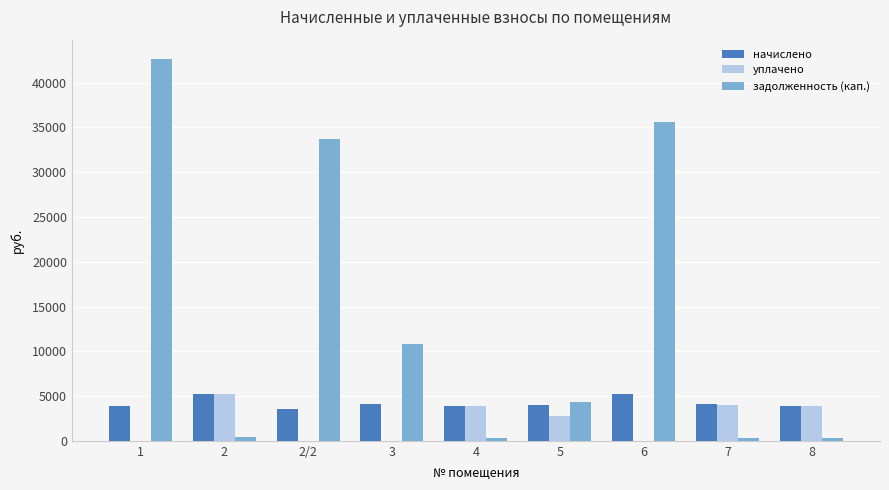

What are all the series names shown in the legend?

начислено, уплачено, задолженность (кап.)